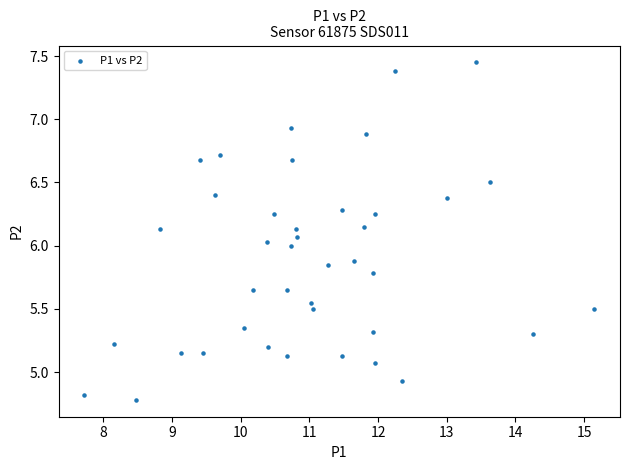

What is the range of X values (max minus min)?

7.4